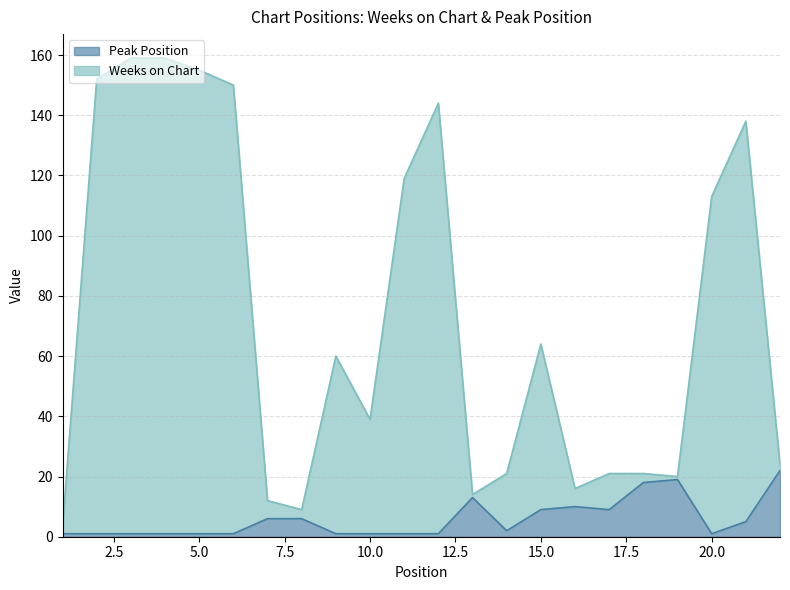

Reading left to right, extract all data points from this chart.

Weeks on Chart: 1=3	2=152	3=159	4=159	5=155	6=150	7=12	8=9	9=60	10=39	11=119	12=144	13=14	14=21	15=64	16=16	17=21	18=21	19=20	20=113	21=138	22=24
Peak Position: 1=1	2=1	3=1	4=1	5=1	6=1	7=6	8=6	9=1	10=1	11=1	12=1	13=13	14=2	15=9	16=10	17=9	18=18	19=19	20=1	21=5	22=22